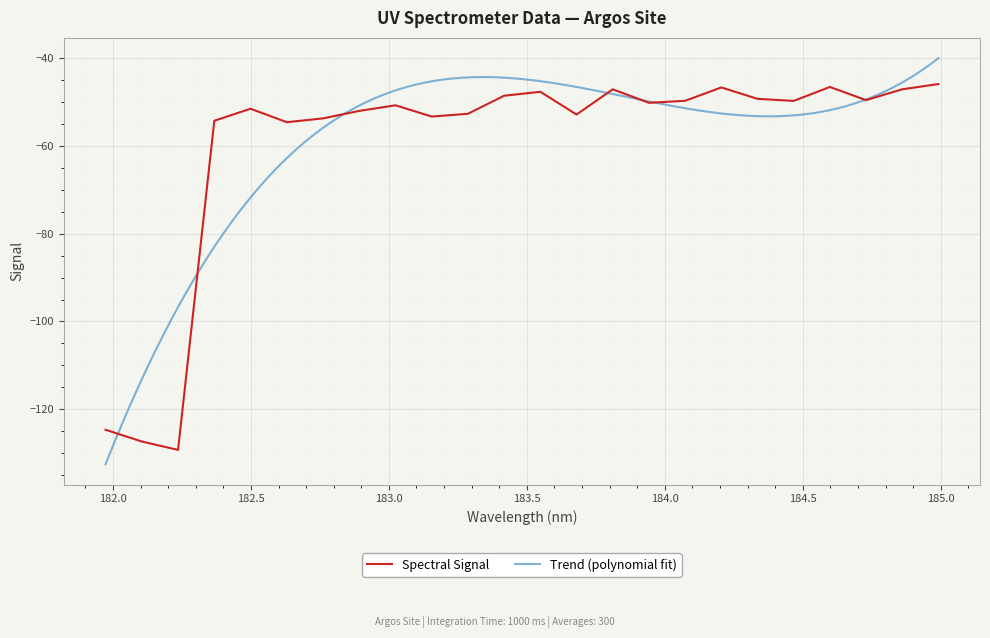

What is the highest value of the Spectral Signal series?

-46.0